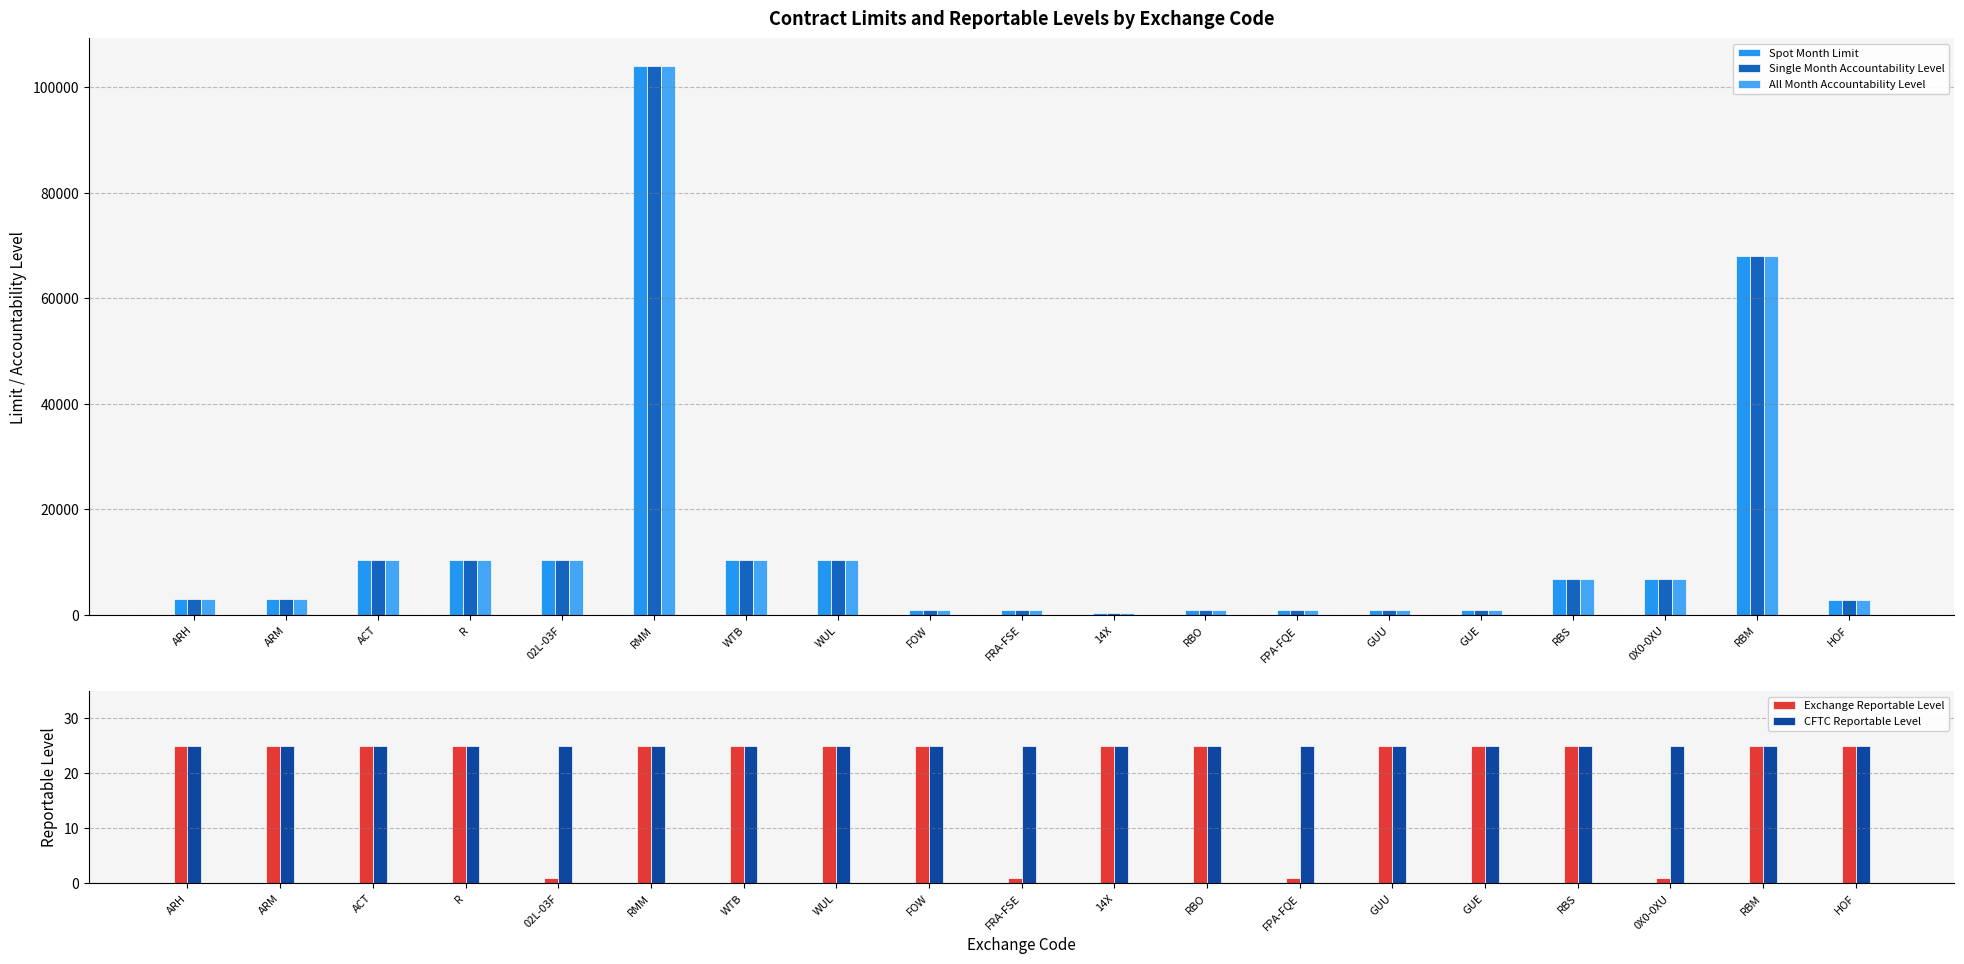

How many bars are there in each group?

5